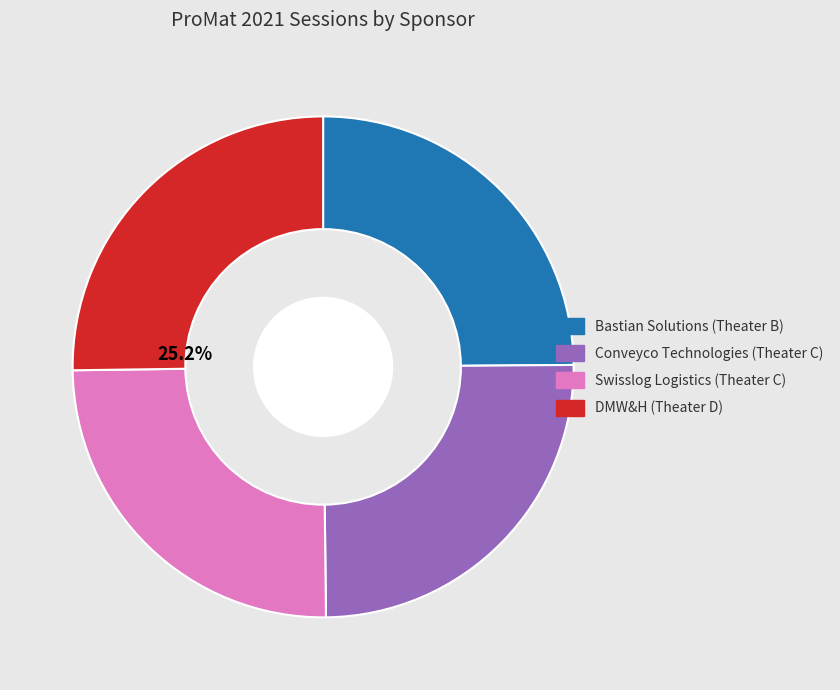

True or false: Swisslog Logistics (Theater C) accounts for 25% of the total.

True